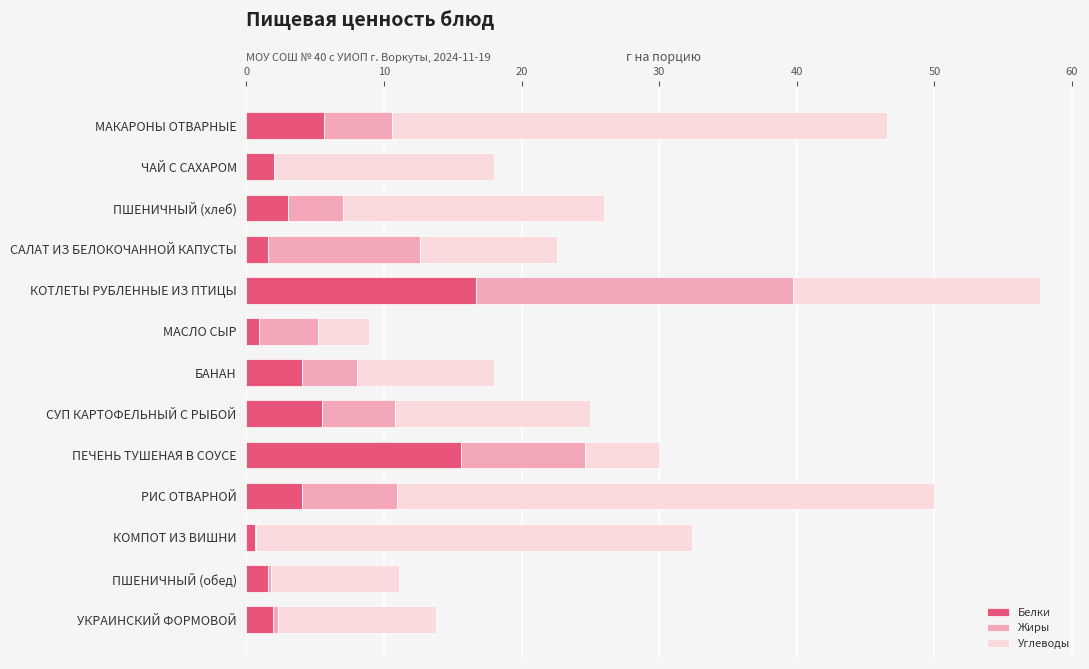

What is the maximum value for Белки?

16.7